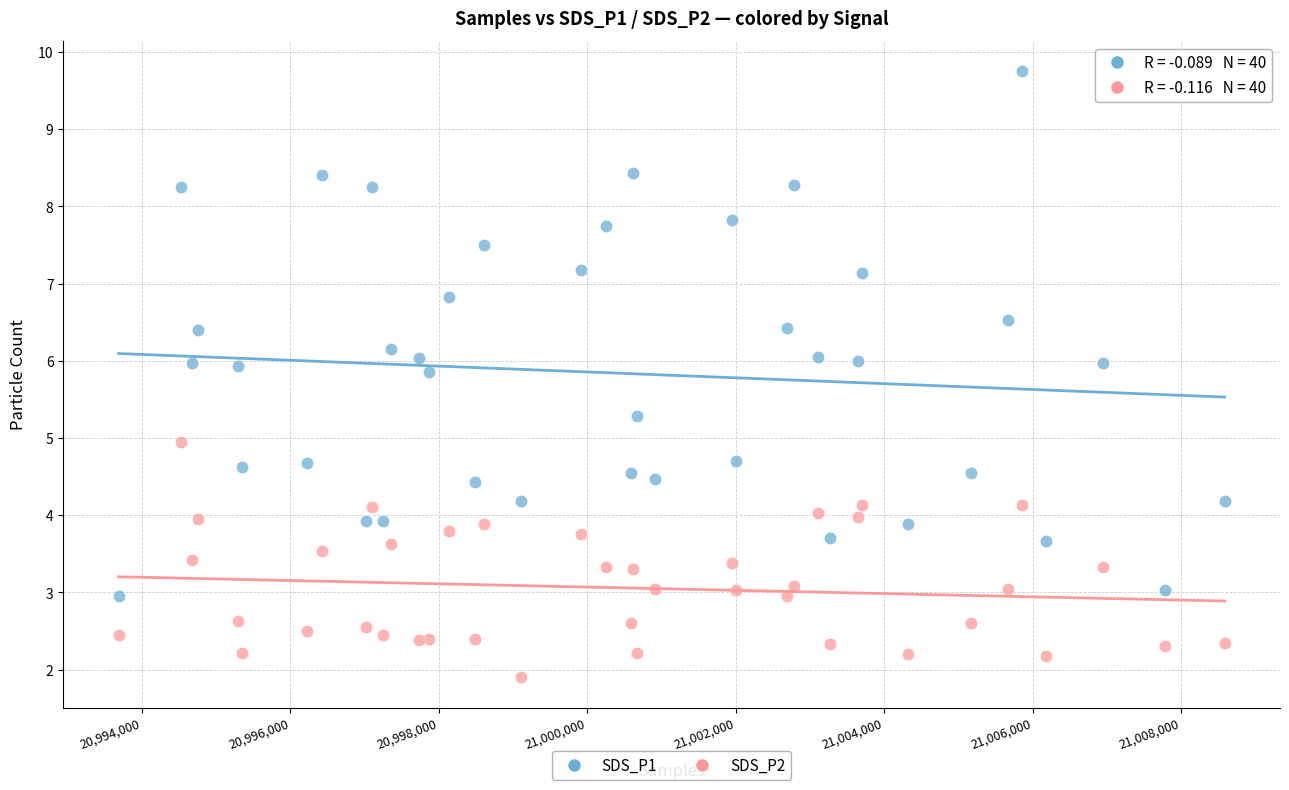

Which series contains the lowest Y value?

SDS_P2